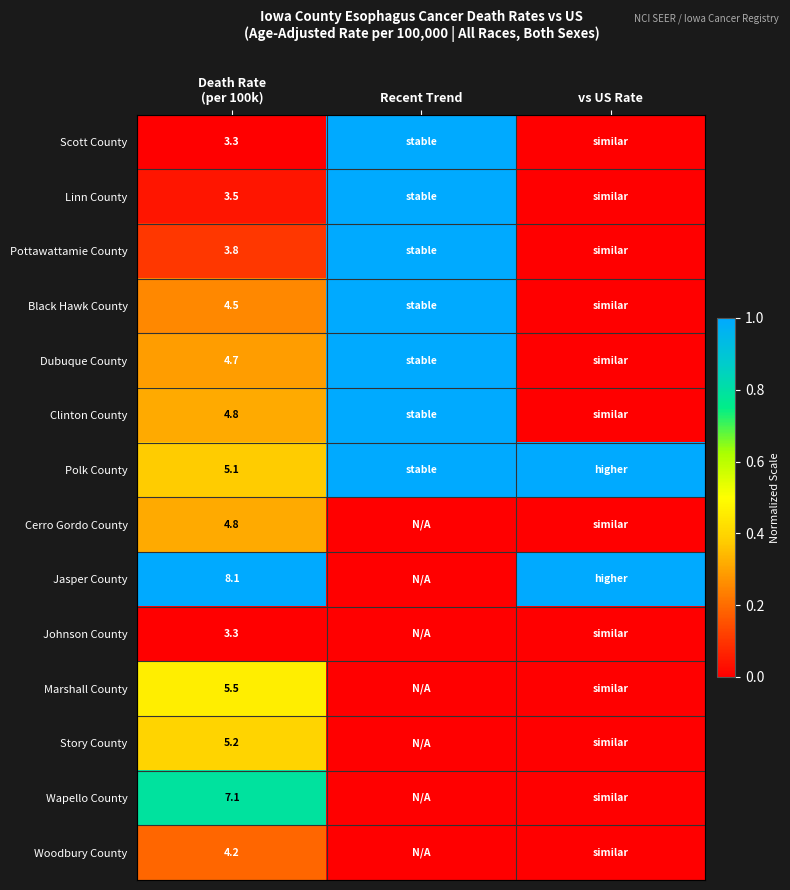

At which category is the sum across all series the highest?

Recent Trend